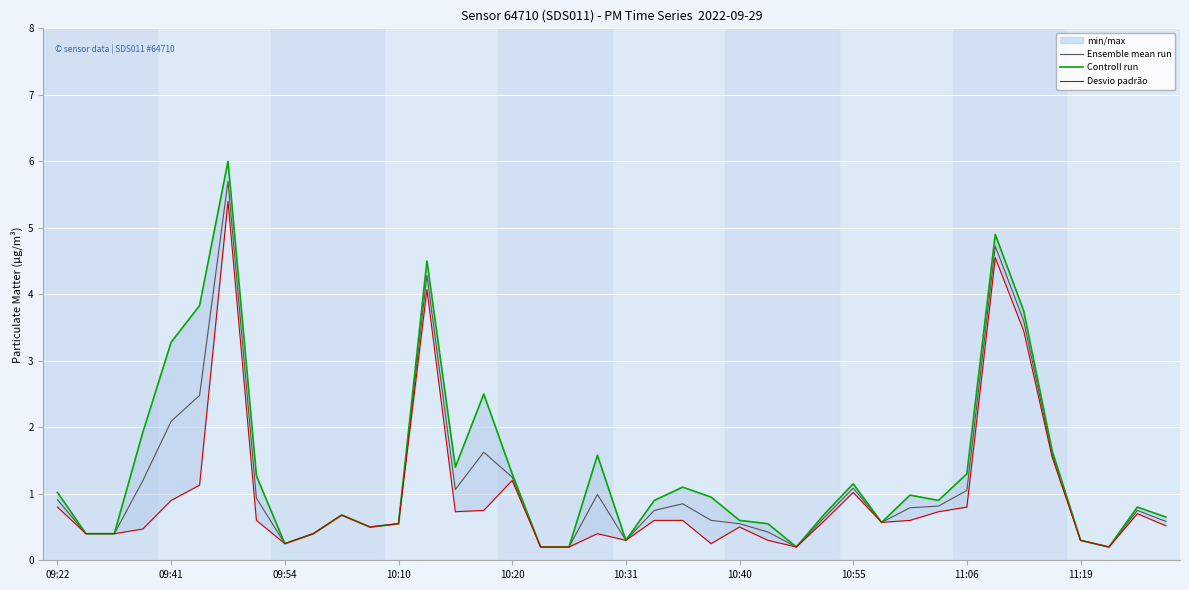

Rank the series by their maximum value, from lowest to highest.

Desvio padrão, Ensemble mean run, Controll run